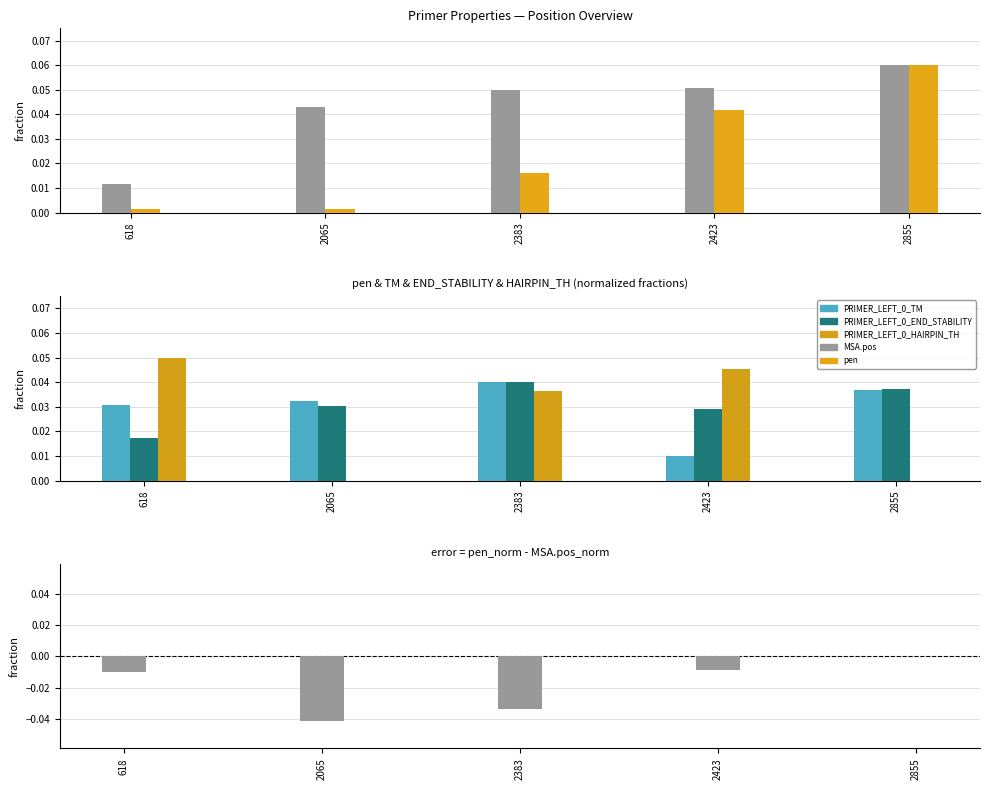

Between 618 and 2065, which series saw the biggest shift?

PRIMER_LEFT_0_HAIRPIN_TH